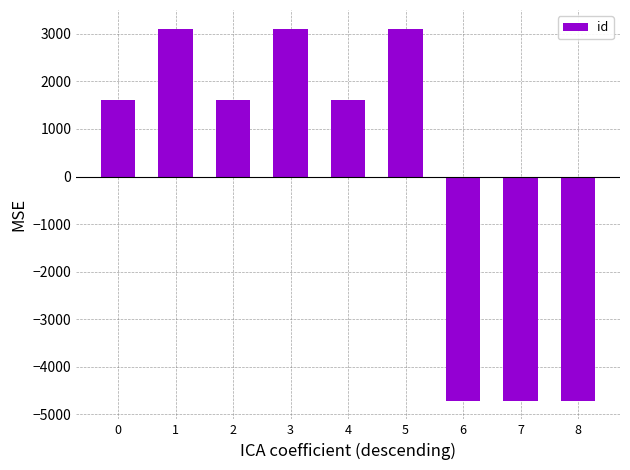

Reading left to right, transcribe all the data shown in this chart.

0=1606.3	1=3111.3	2=1606.3	3=3111.3	4=1606.3	5=3111.3	6=-4717.7	7=-4717.7	8=-4717.7